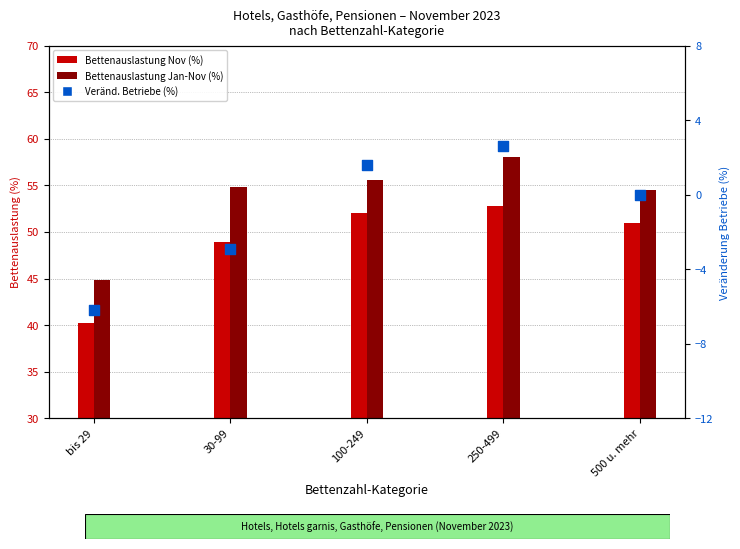

Which series reaches the maximum Y coordinate?

Bettenauslastung Jan-Nov (%)